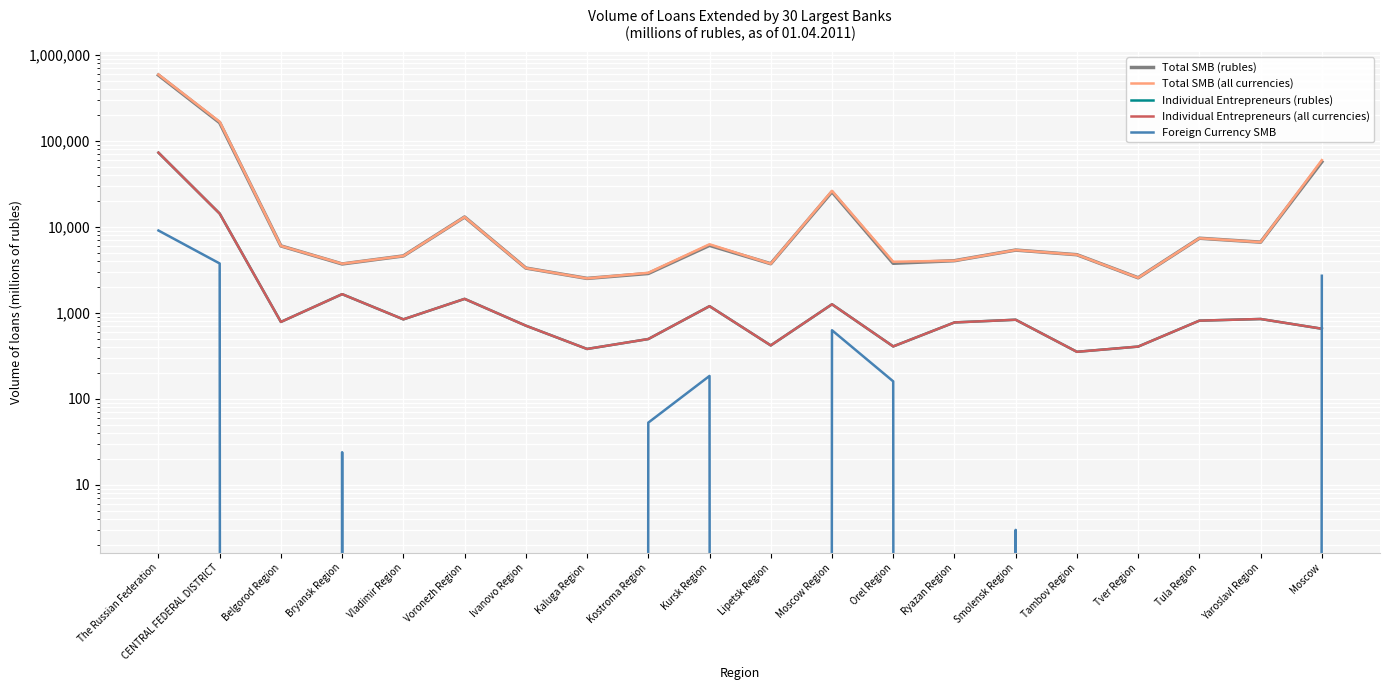

Between The Russian Federation and Vladimir Region, which series saw the biggest shift?

Total SMB (all currencies)